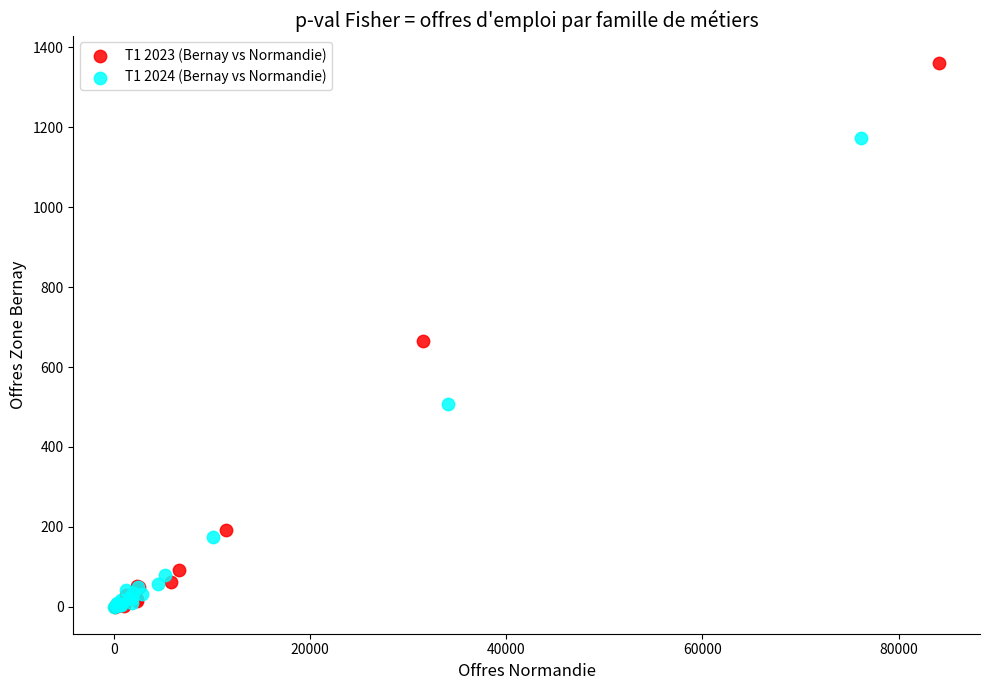

Which series reaches the maximum Y coordinate?

T1 2023 (Bernay vs Normandie)